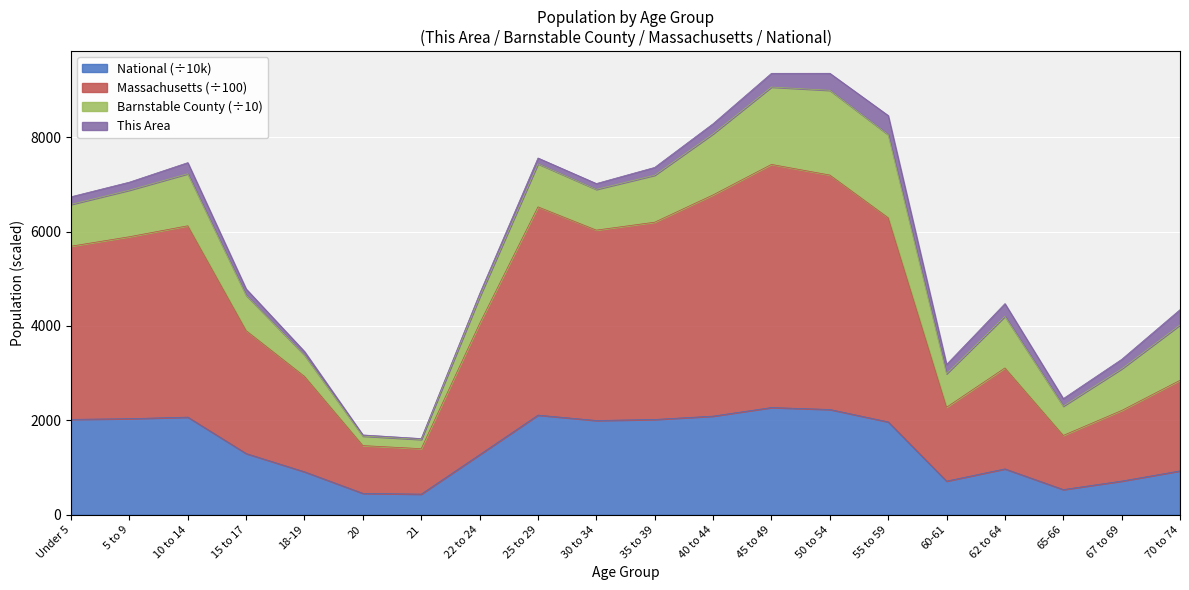

True or false: Massachusetts and National intersect in this chart.

False